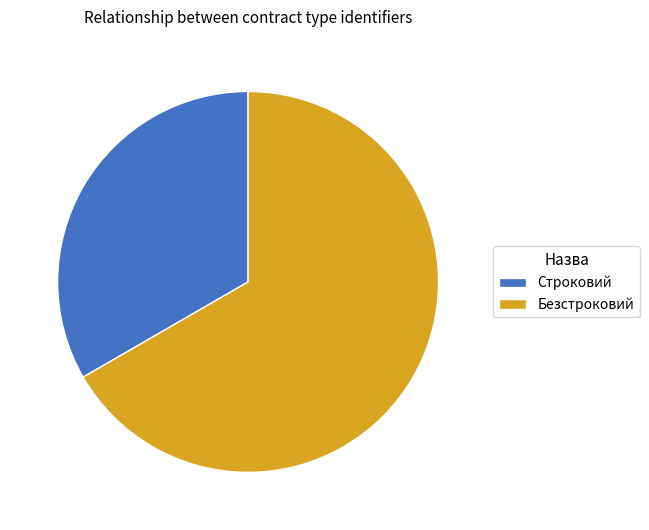

What is the smallest slice in the pie chart?

Строковий